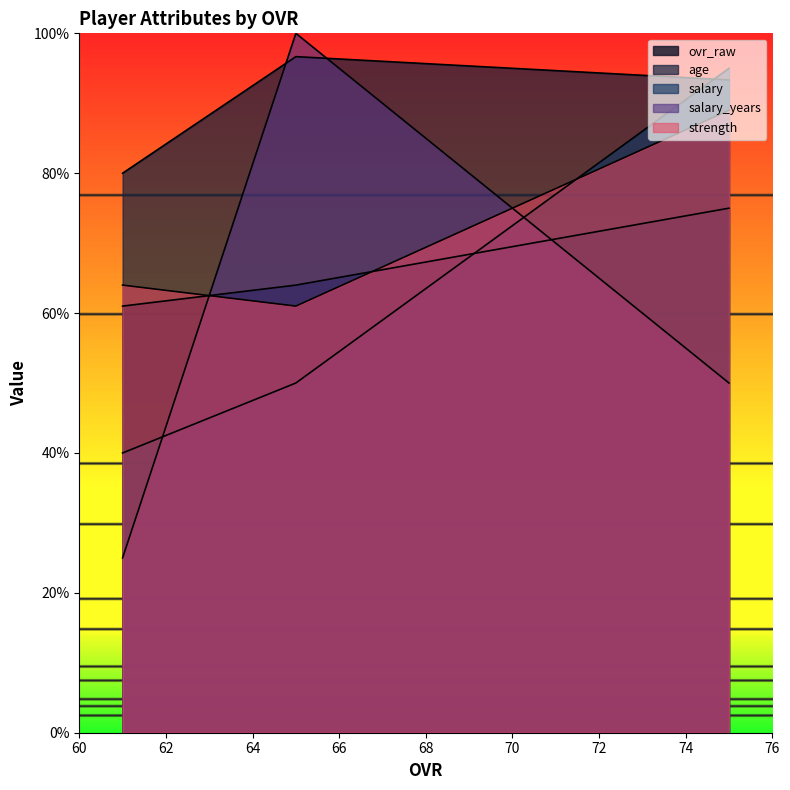

Between 75 and 61, which series saw the biggest shift?

salary